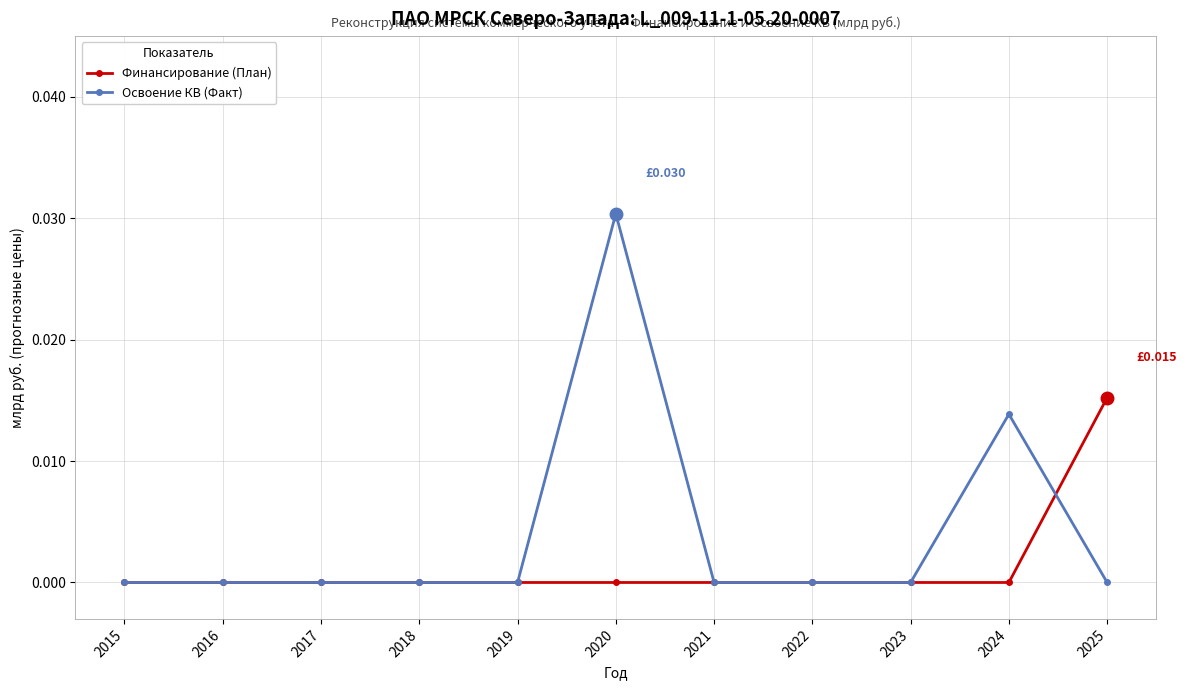

At 2024, list the series in order from largest to smallest.

Освоение КВ (Факт), Финансирование (План)